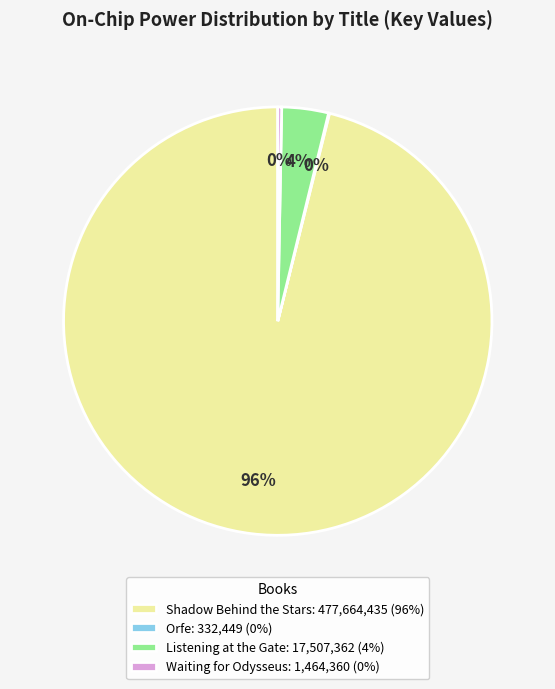

To the nearest percent, what is the average slice percentage?

25%